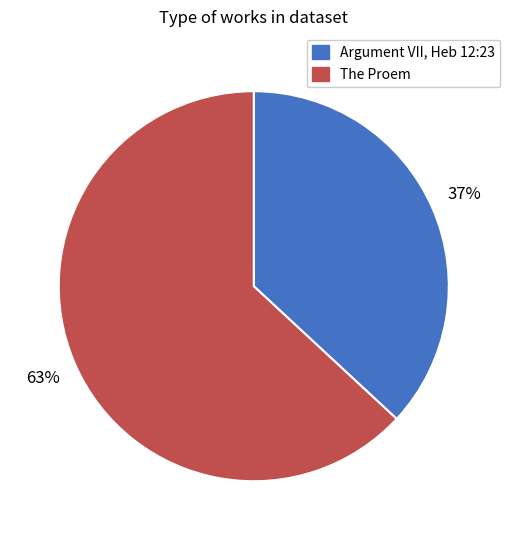

Between Argument VII, Heb 12:23 and The Proem, which is larger?

The Proem